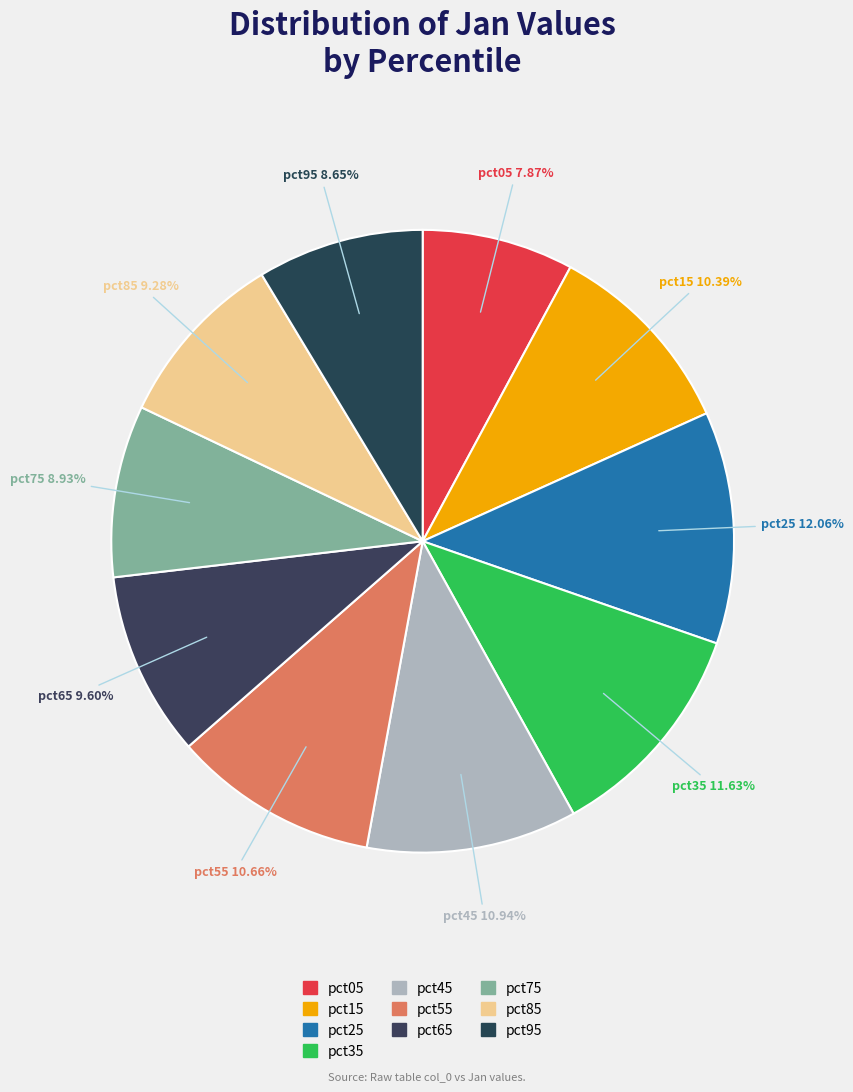

Which slice is the largest?

pct25